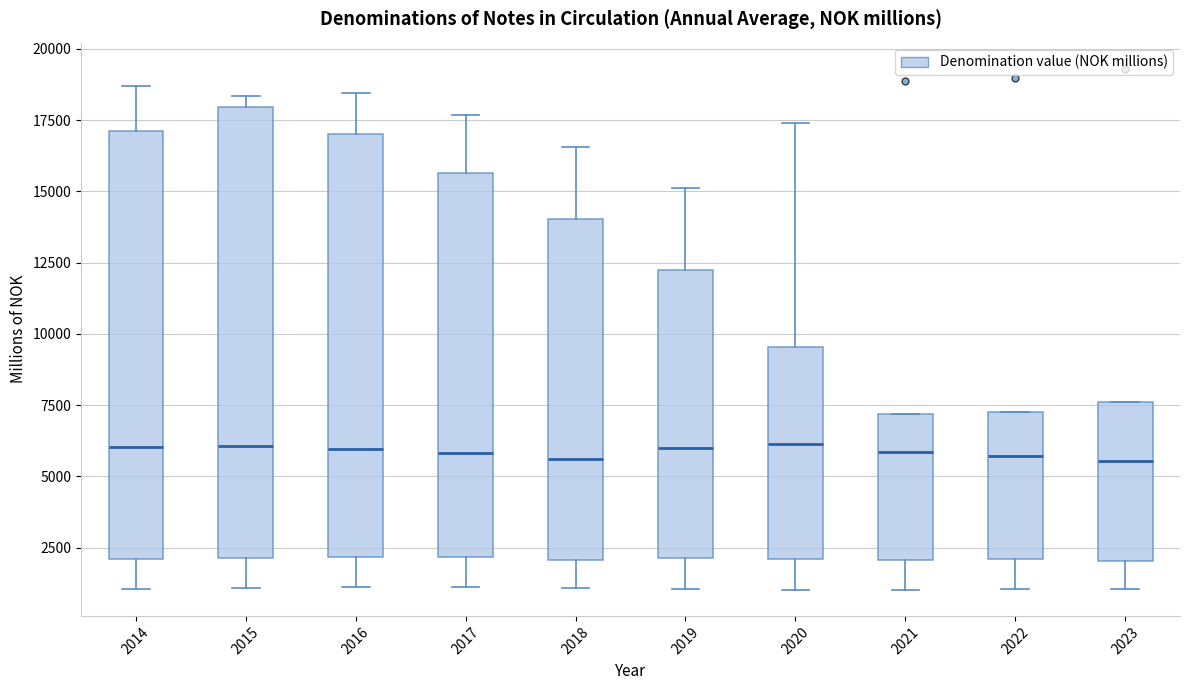

Where does the upper whisker of the box at x = 2018 end on the y-axis? The values are not printed on the chart, so give them approximately, as read against the axis.

16500